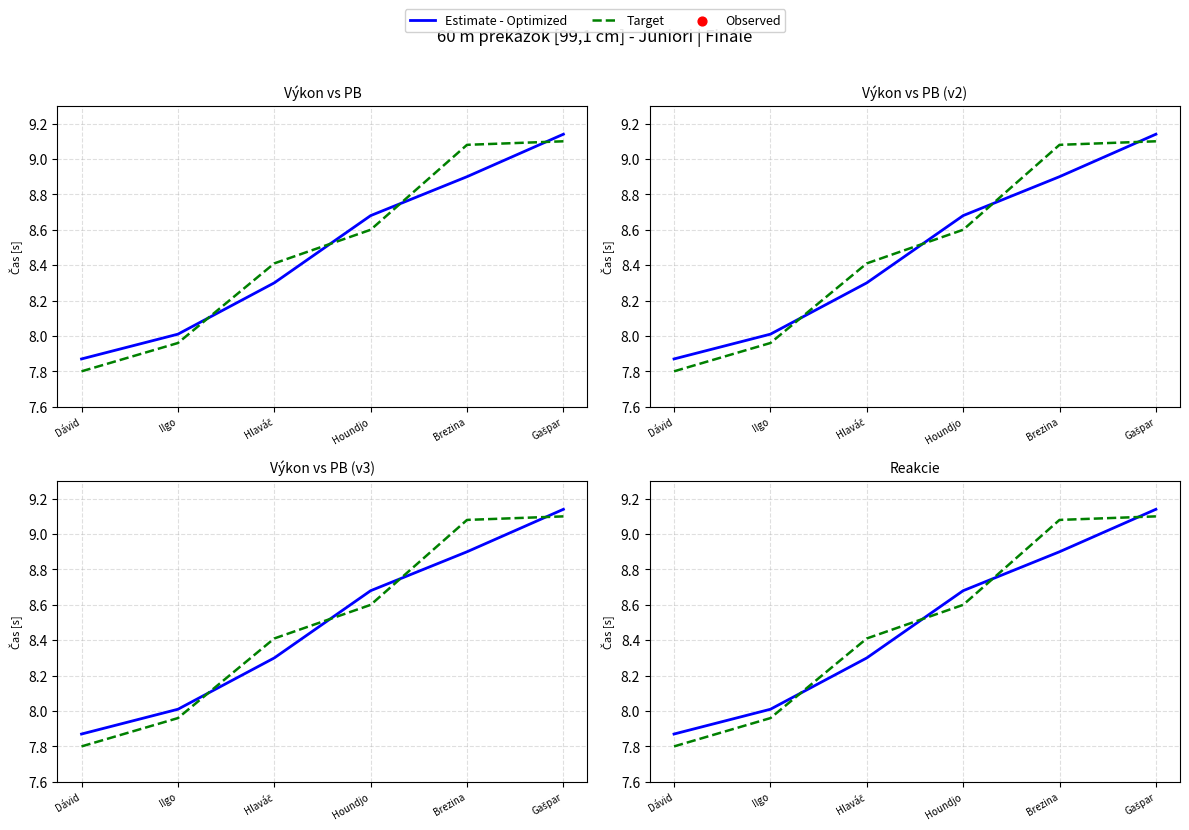

Which series reaches the minimum Y coordinate?

Target